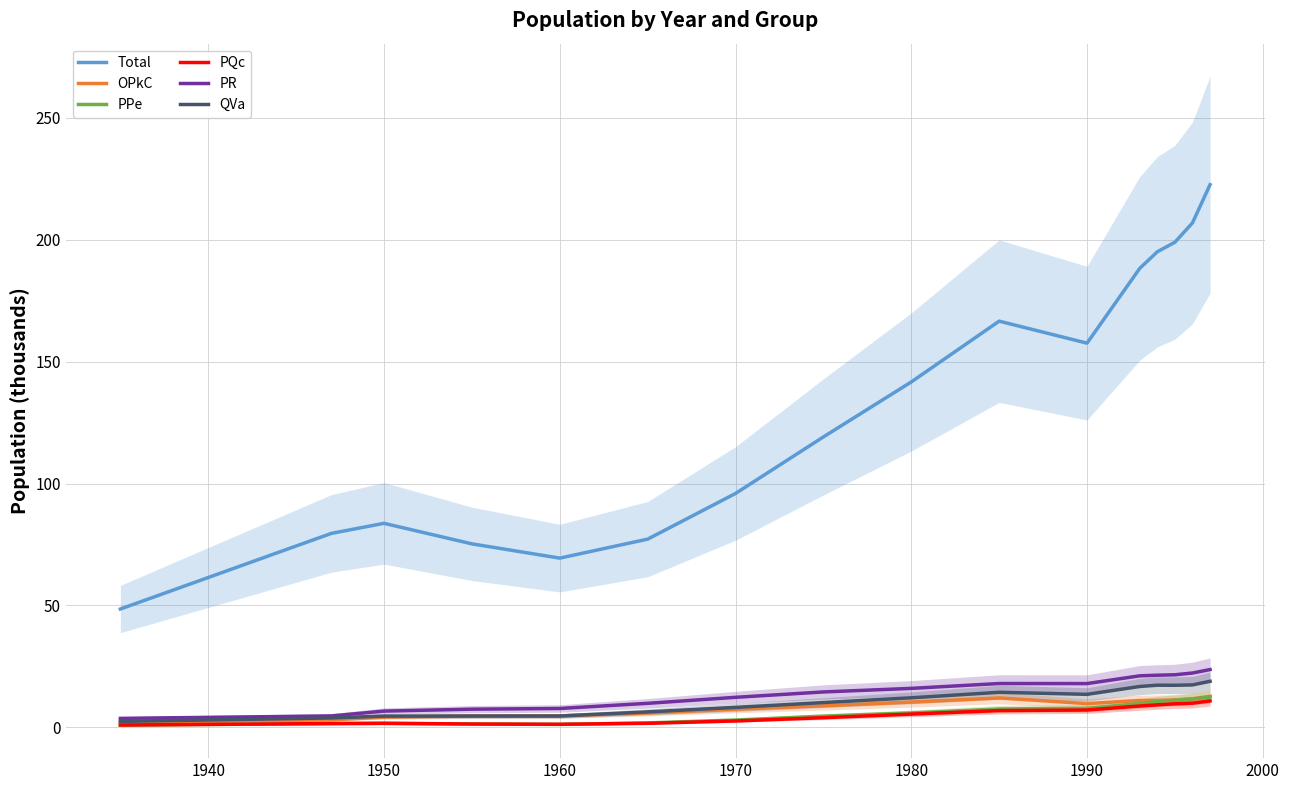

What is the difference between the maximum and minimum values in the Total series?

174.1